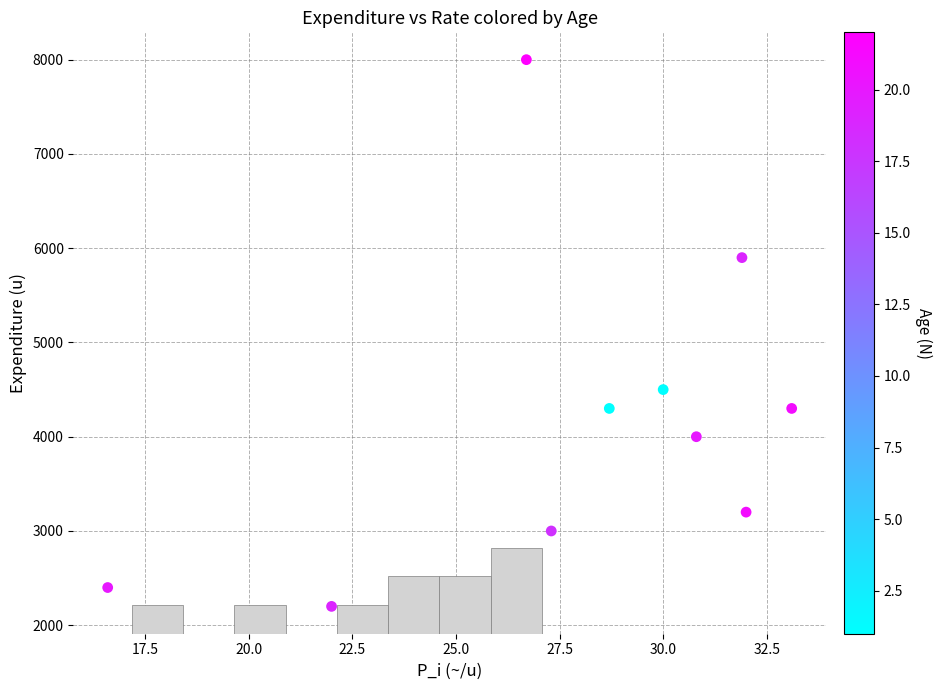

What is the range of Y values (max minus min)?

5800